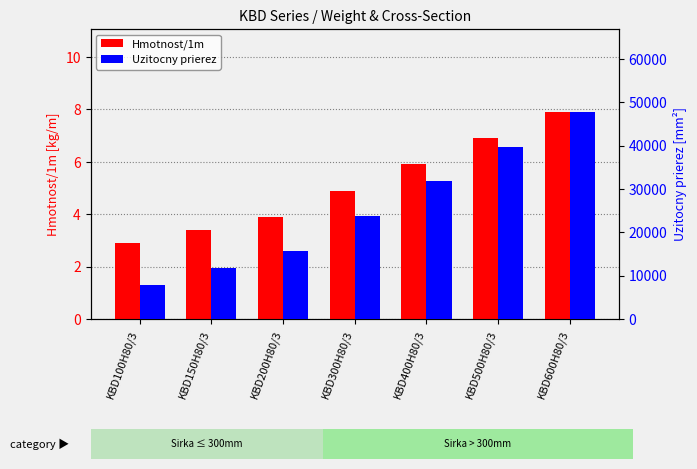

Count the number of data series in this chart.

2